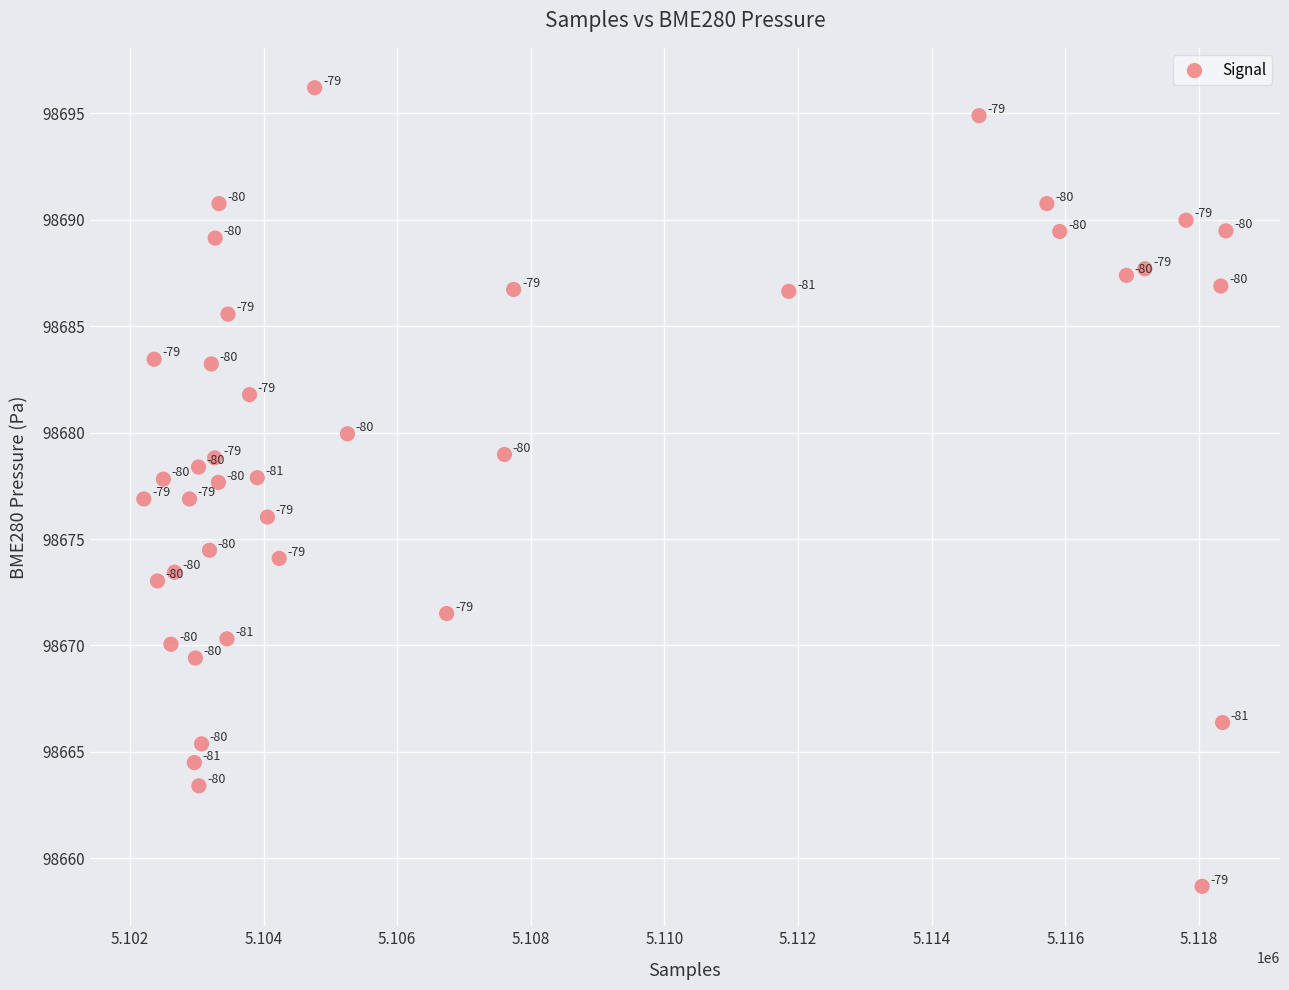

What is the range of X values (max minus min)?

16195.0